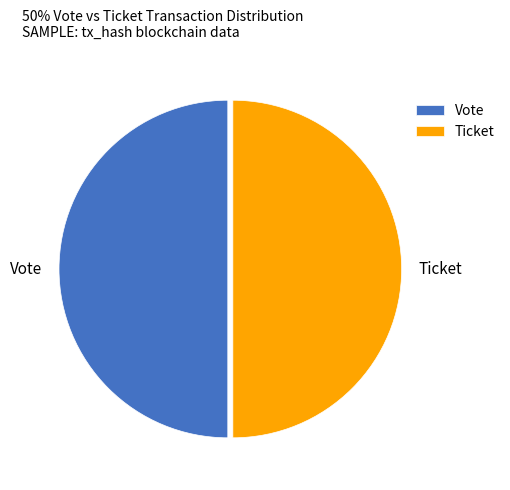

Do Vote and Ticket together represent more than half of the pie?

Yes